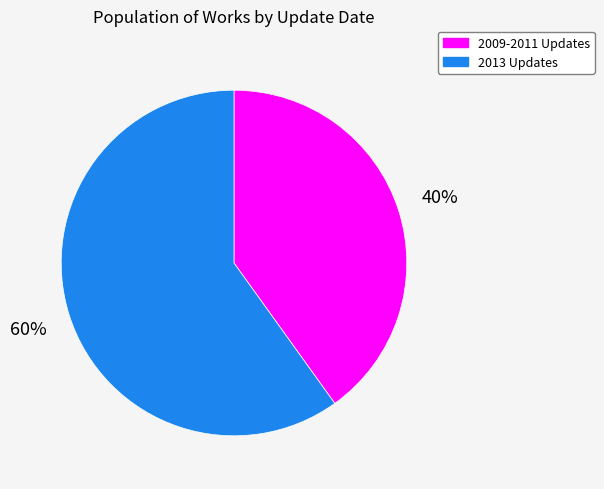

To the nearest percent, what is the difference between the largest and smallest slice percentages?

20%